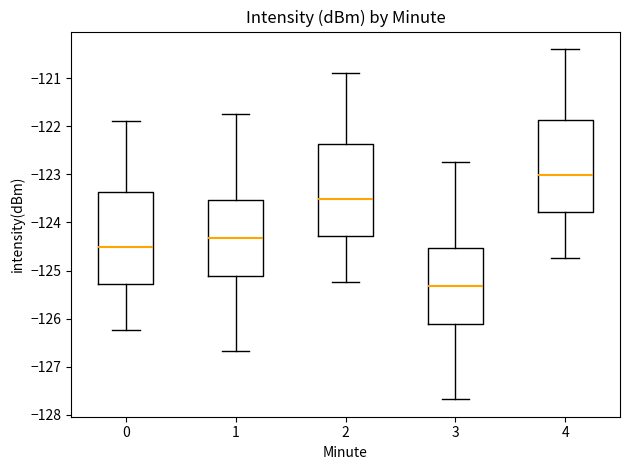

Where does the upper whisker of the box at x = 1 end on the y-axis? The values are not printed on the chart, so give them approximately, as read against the axis.

-121.7